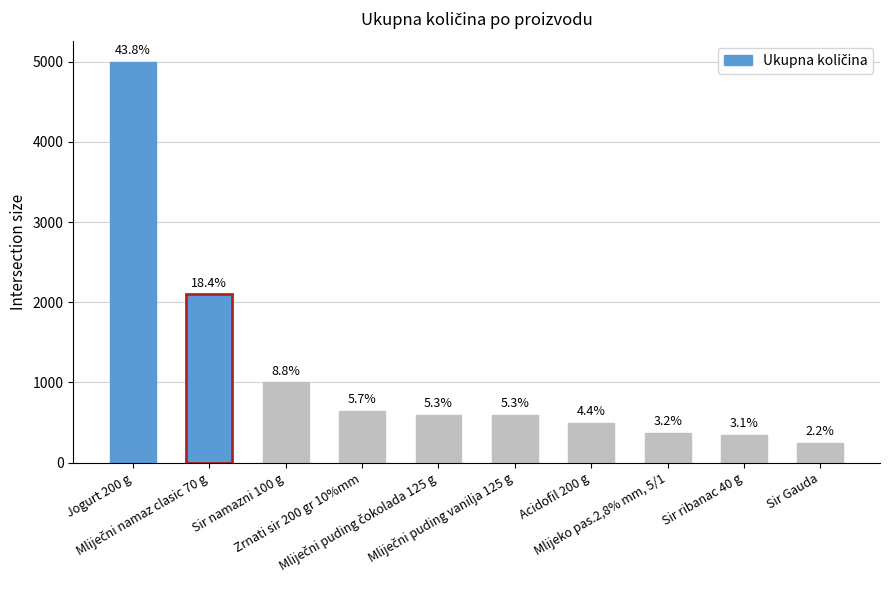

What is the change in value from Zrnati sir 200 gr 10%mm to Mliječni puding čokolada 125 g?

-50